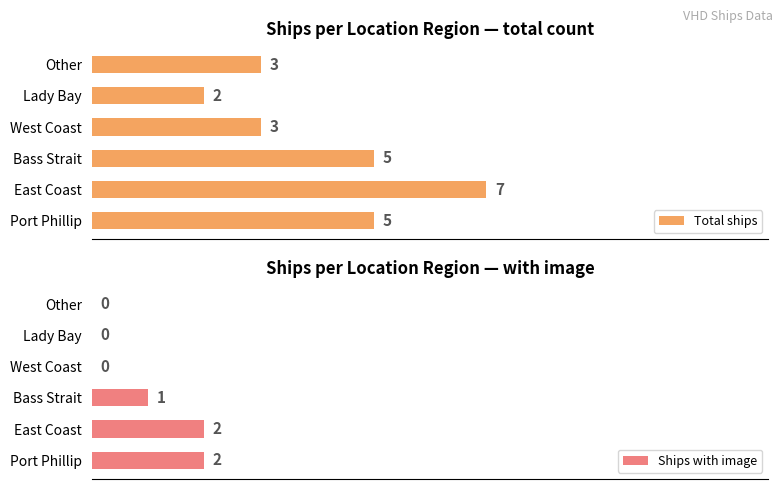

What is the value of the Total ships bar at the 3rd from the left?

5